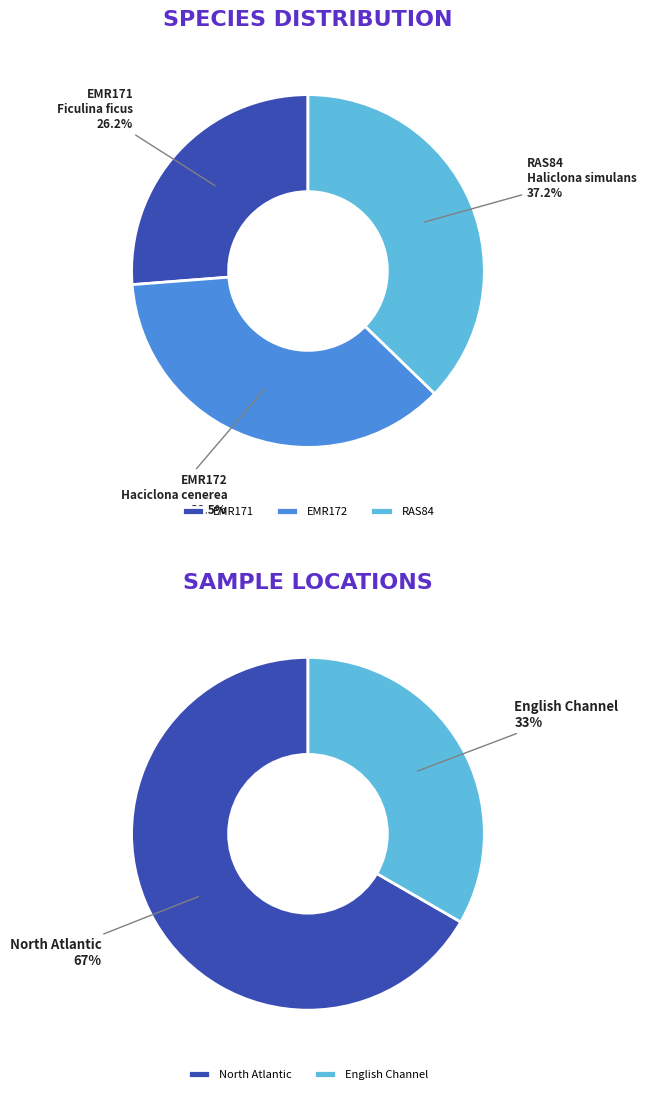

Combined, what portion of the pie is RAS84 and EMR171?

63.5%